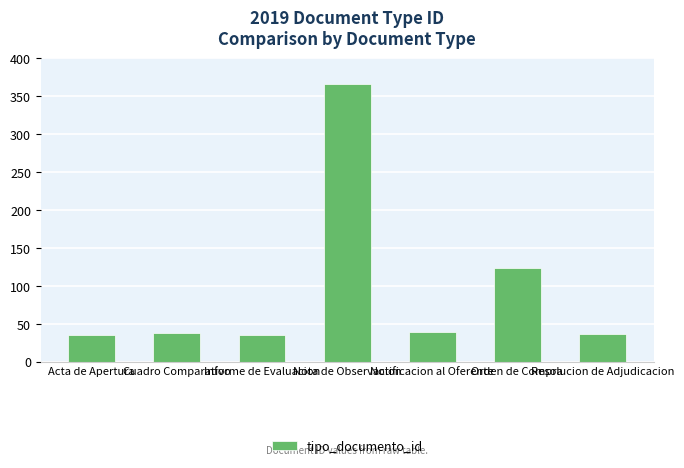

Which label corresponds to the largest value in the chart?

Nota de Observacion